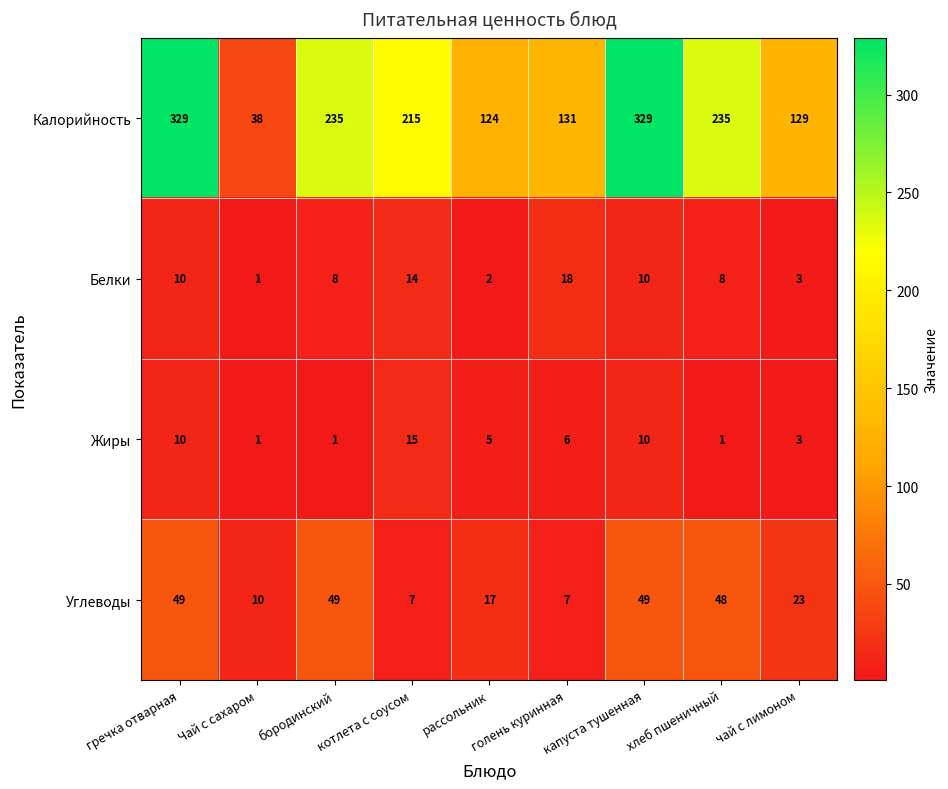

What is the difference between the maximum and minimum values in the Калорийность series?

291